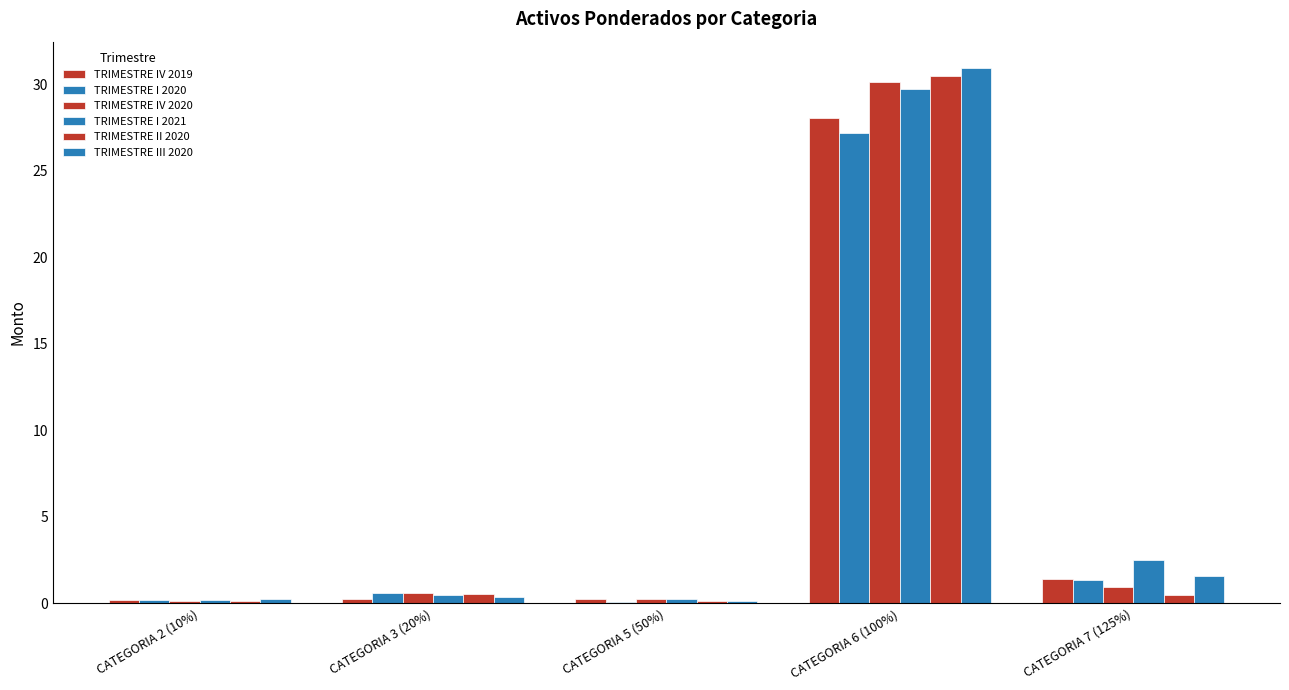

Count the number of categories in the chart.

5